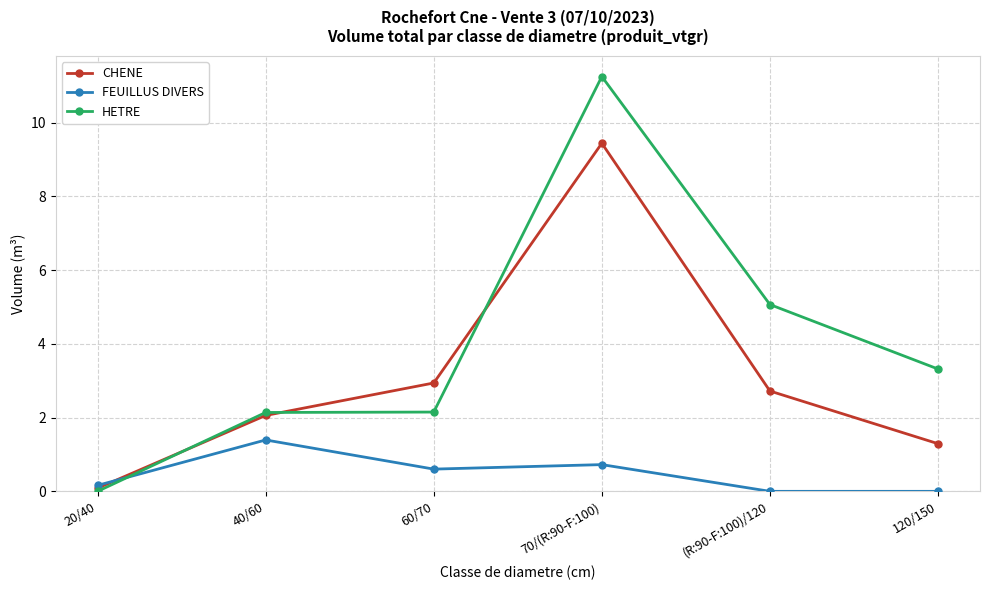

At which category does the chart reach its peak across all series?

70/(R:90-F:100)